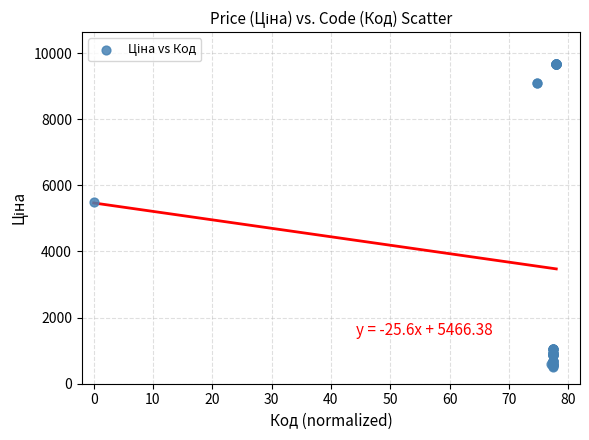

What Y value in the scatter plot is closest to 5089?

5497.3